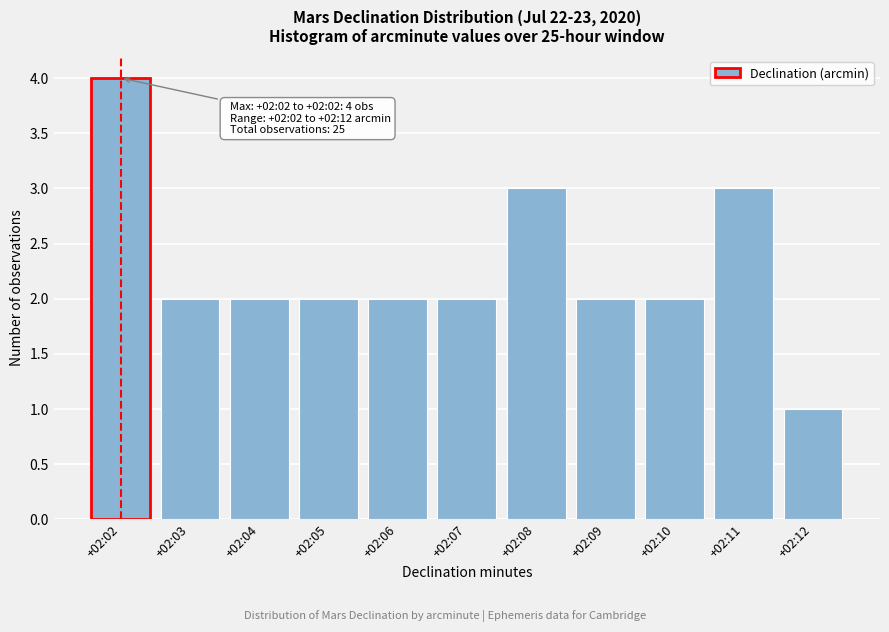

Reading left to right, what are all the values shown in this chart?

4	2	2	2	2	2	3	2	2	3	1